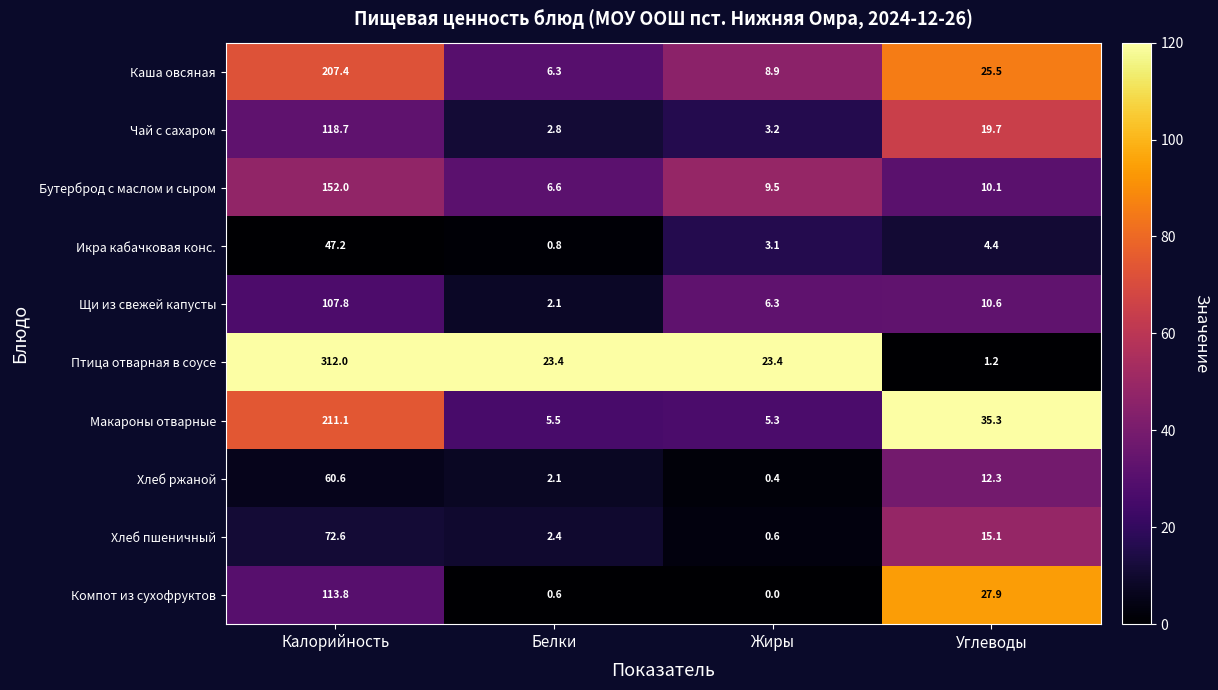

Count the number of data series in this chart.

10